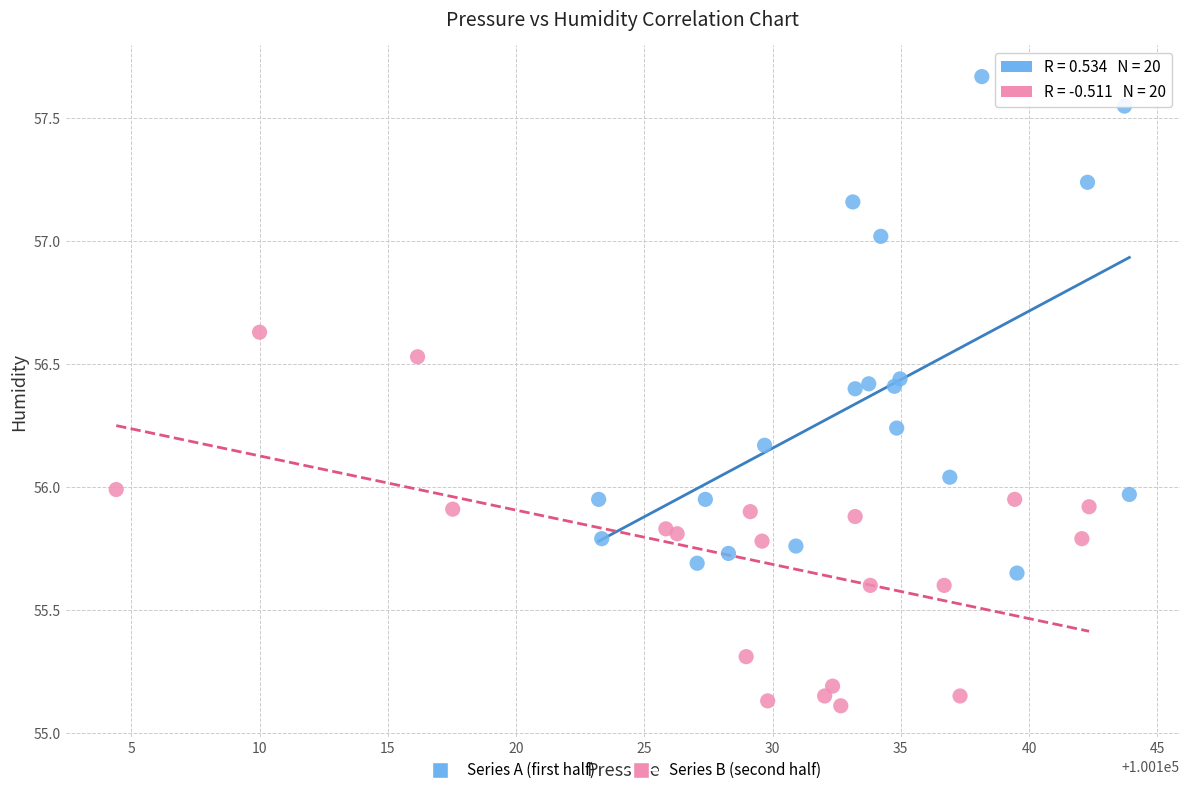

Which series has the largest Y range (max minus min)?

Series A (first half)